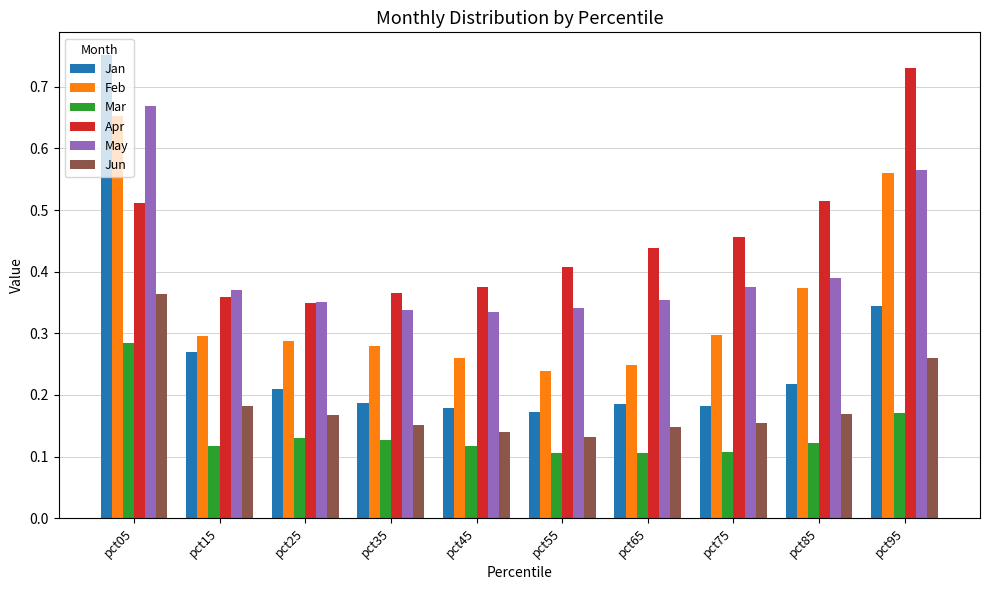

What are all the series names shown in the legend?

Jan, Feb, Mar, Apr, May, Jun